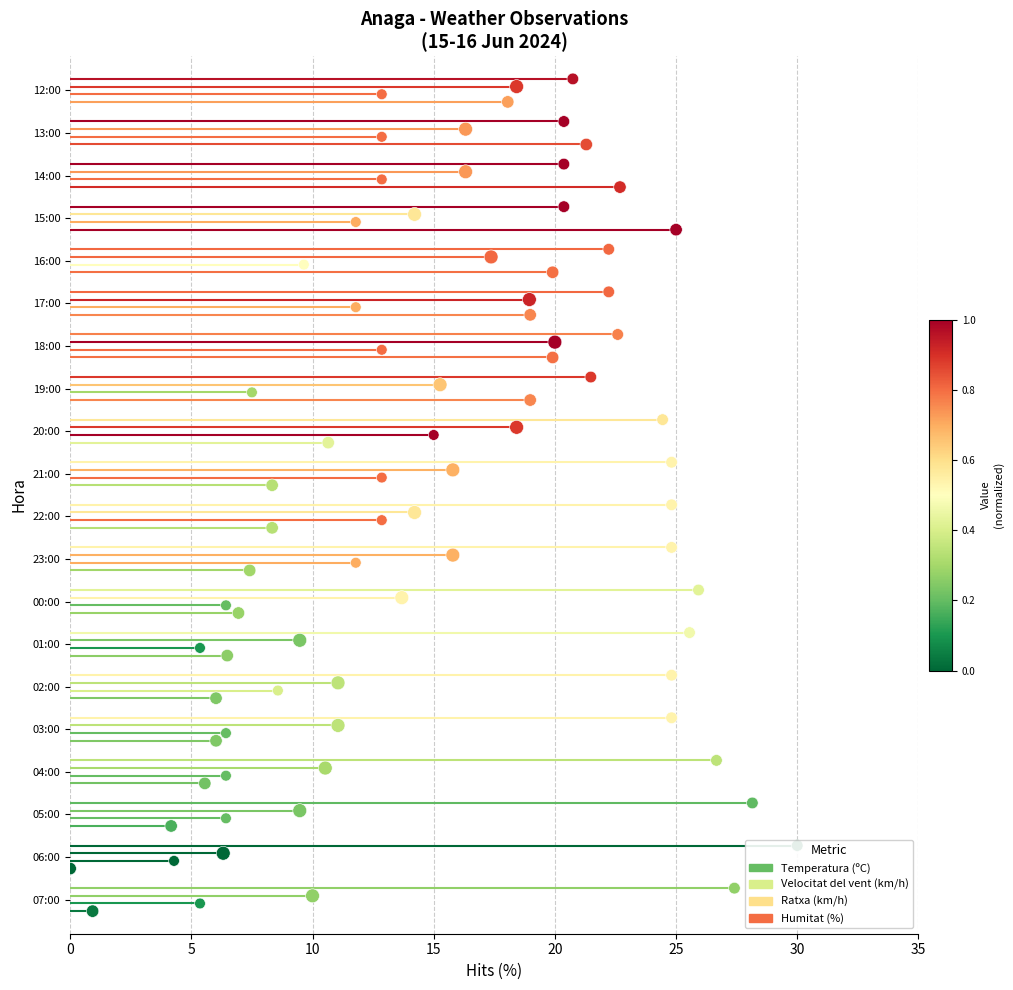

Which series has the widest spread of Y values?

Temperatura (ºC)